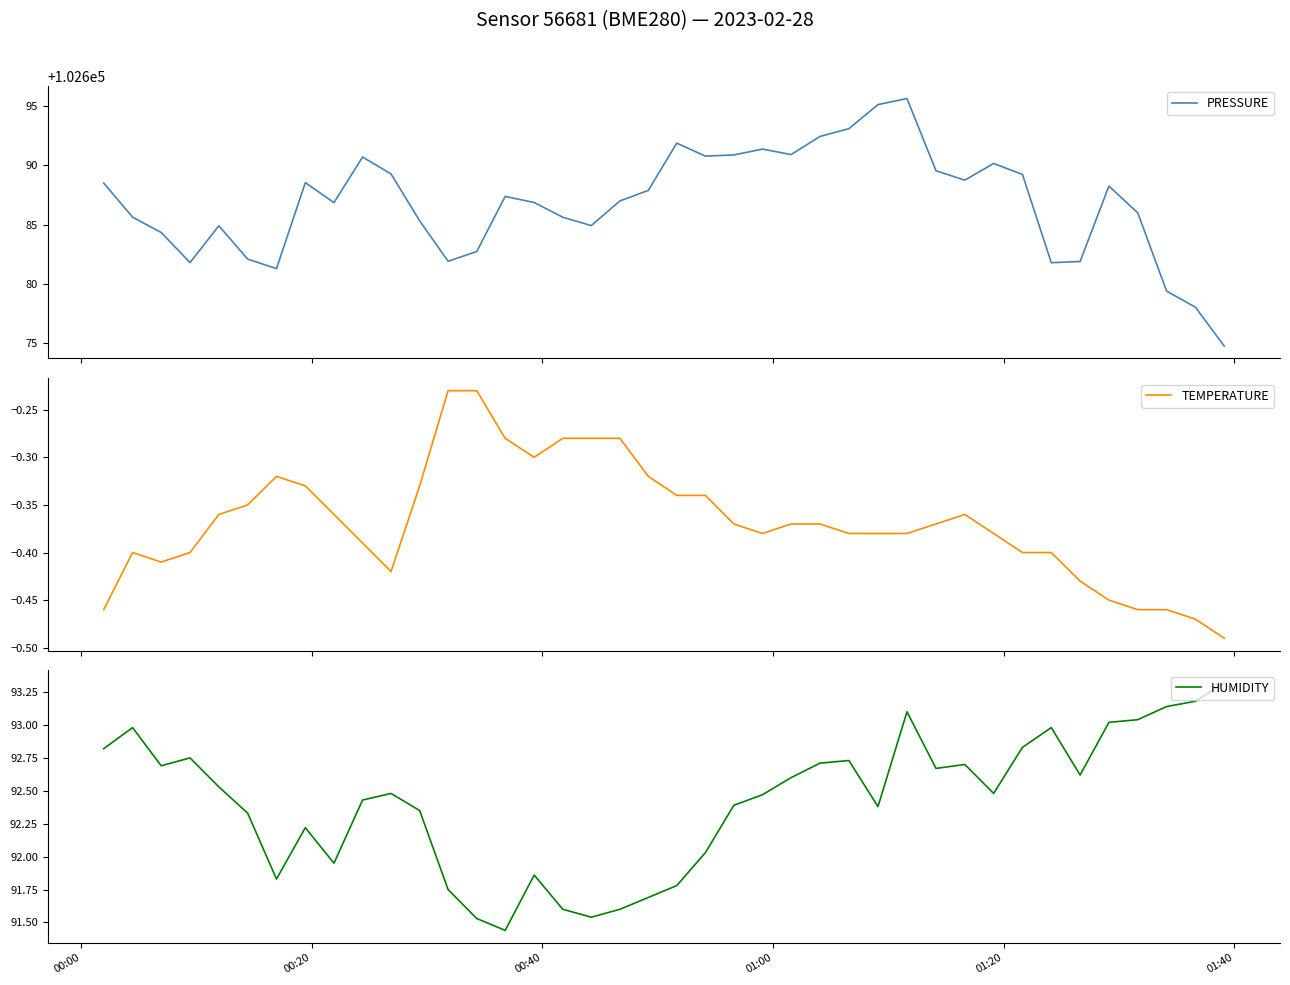

What is the maximum value for PRESSURE?

102695.6